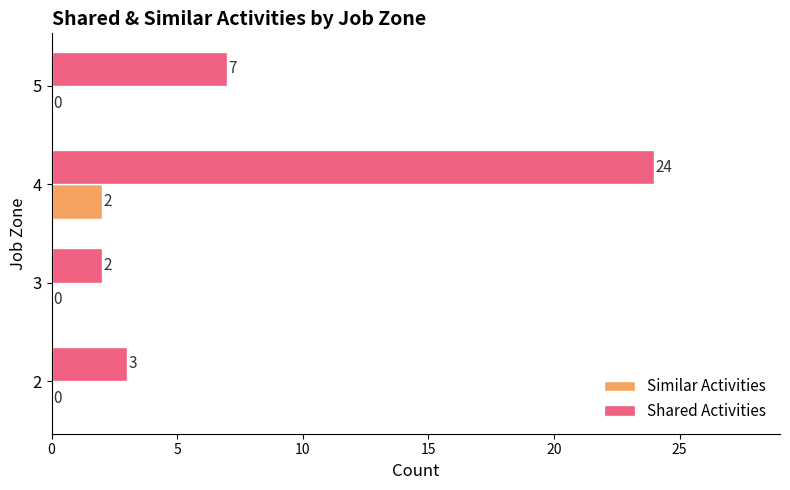

Which series has the widest spread of values?

Shared Activities